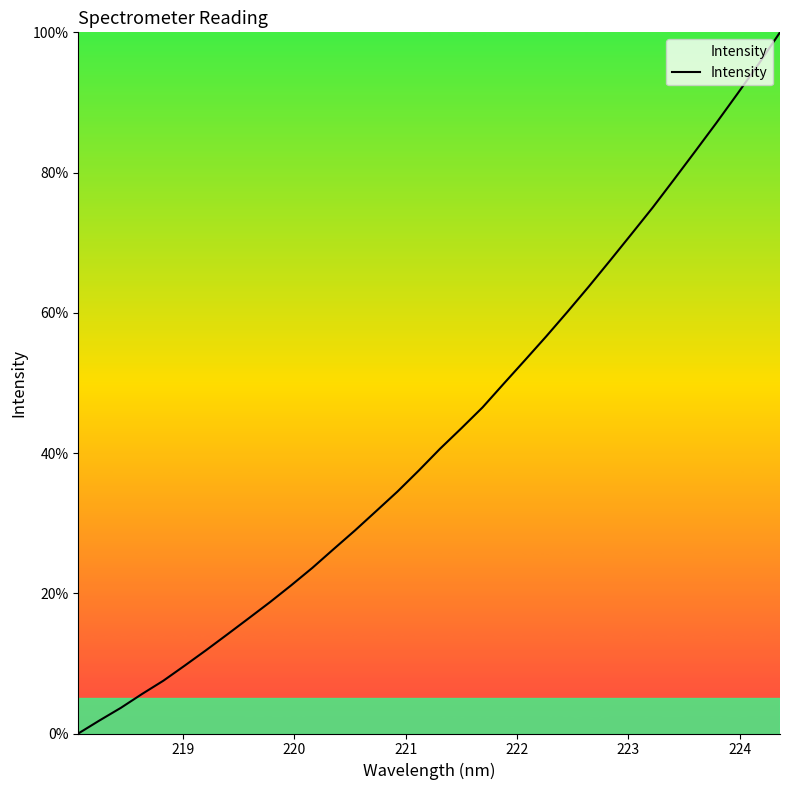

What is the difference between the maximum and minimum values?

100.0